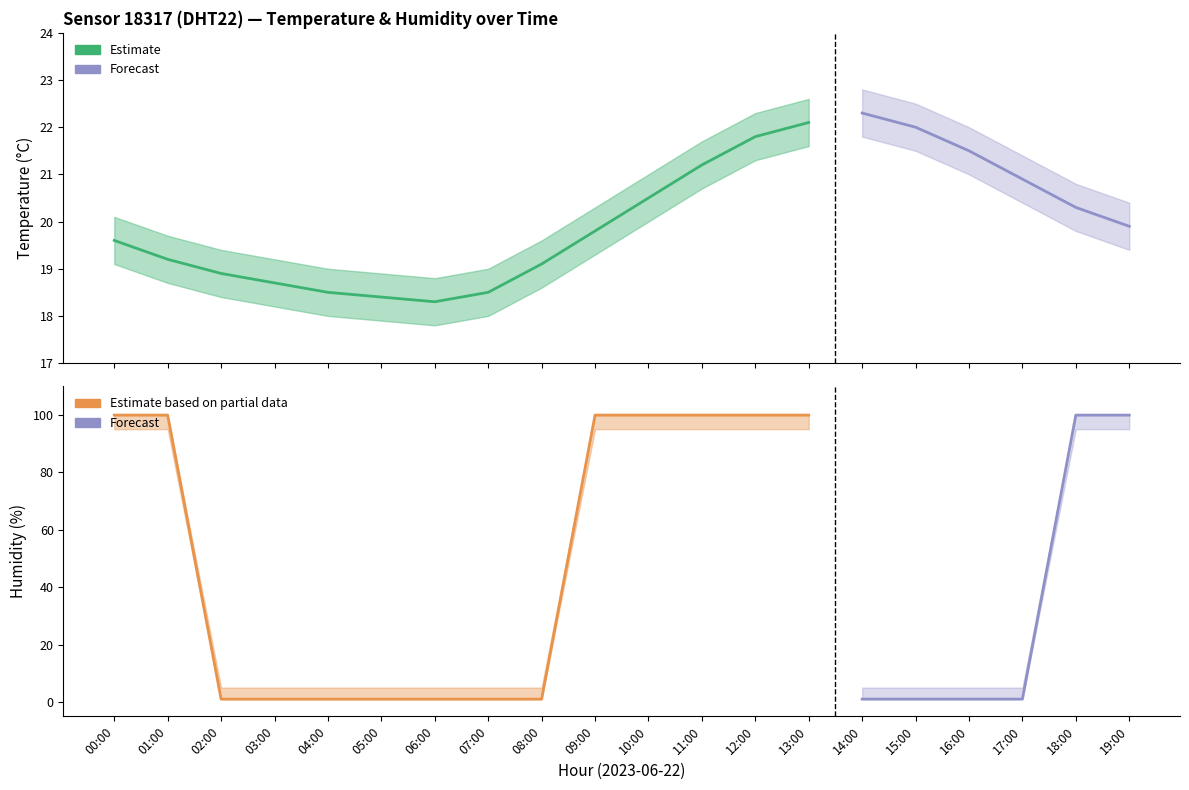

Rank the series by their maximum value, from lowest to highest.

temperature_lower, temperature, temperature_upper, humidity_lower, humidity, humidity_upper